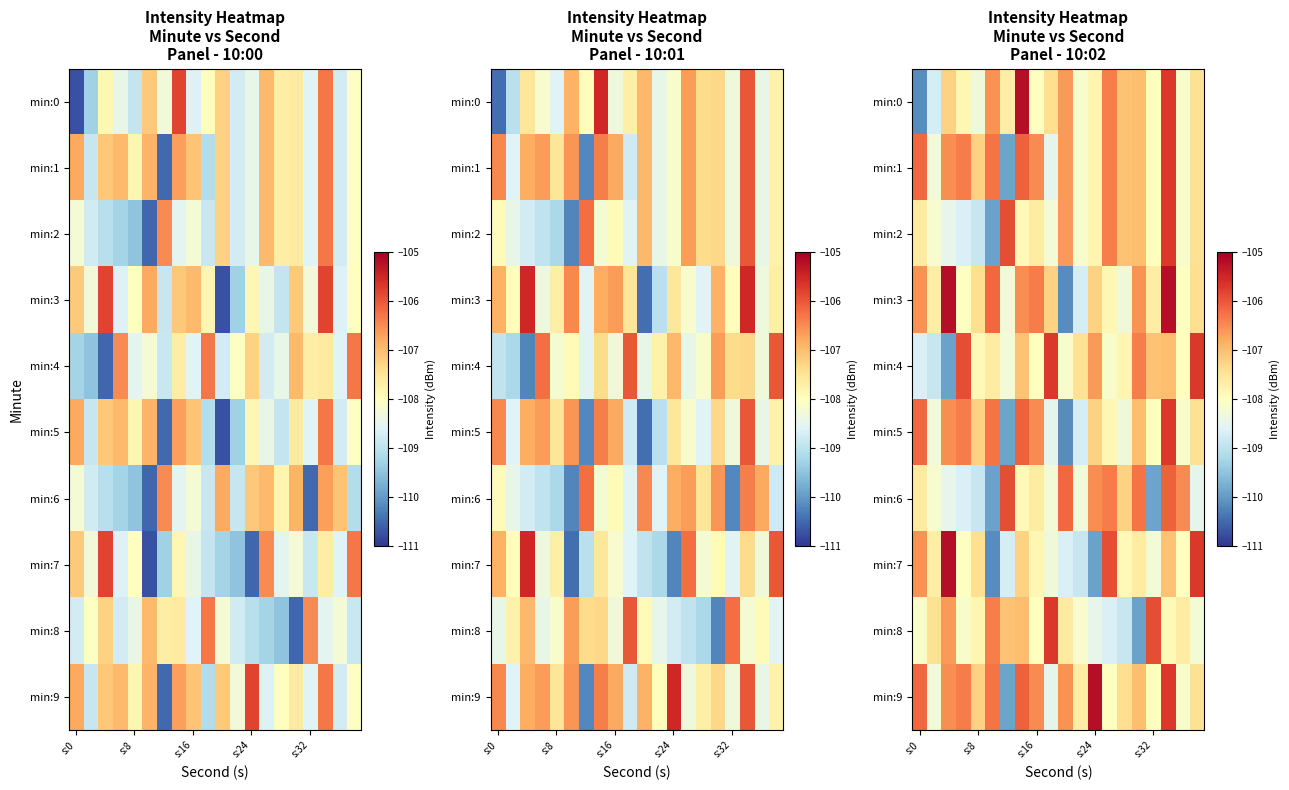

How many values in the min:9 series are below -107?

11